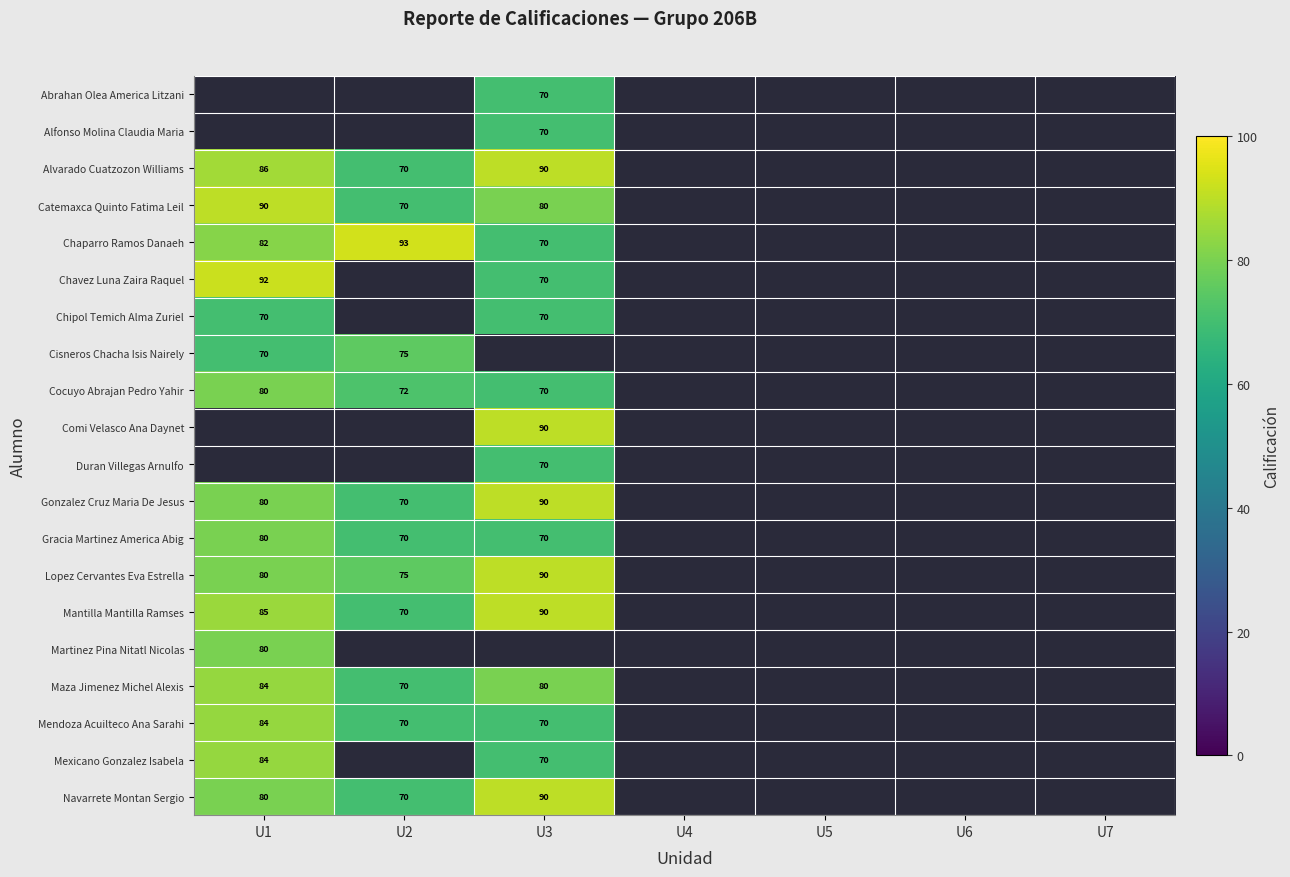

Is it true that Alvarado Cuatzozon Williams equals 94 at U2?

False